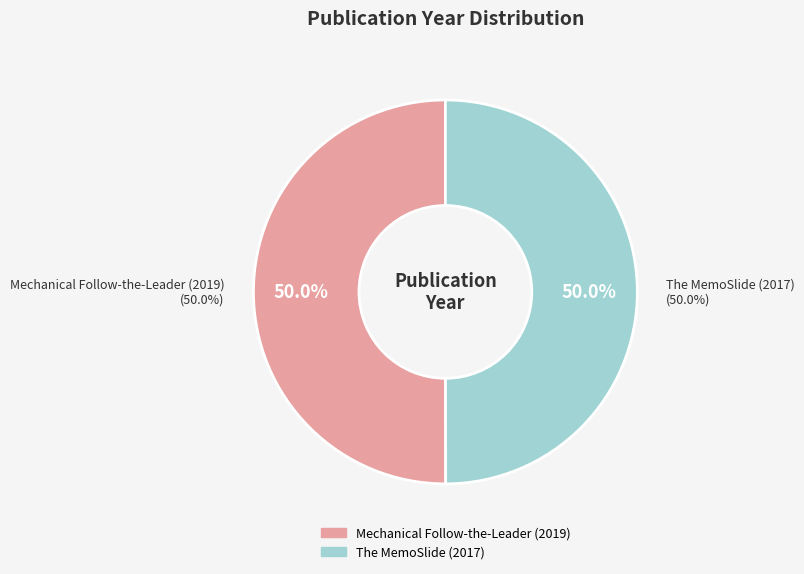

Which has a higher value, Mechanical Follow-the-Leader (2019) or The MemoSlide (2017)?

Mechanical Follow-the-Leader (2019)